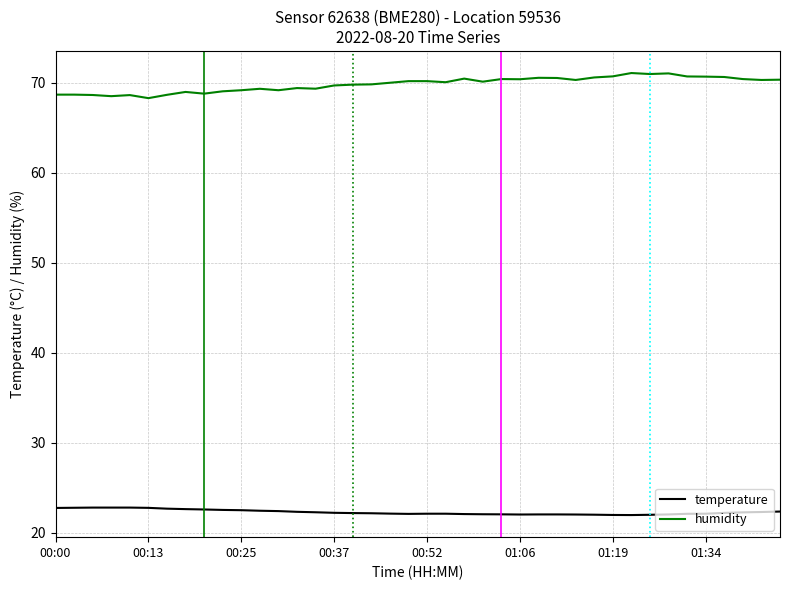

True or false: temperature and humidity intersect in this chart.

False